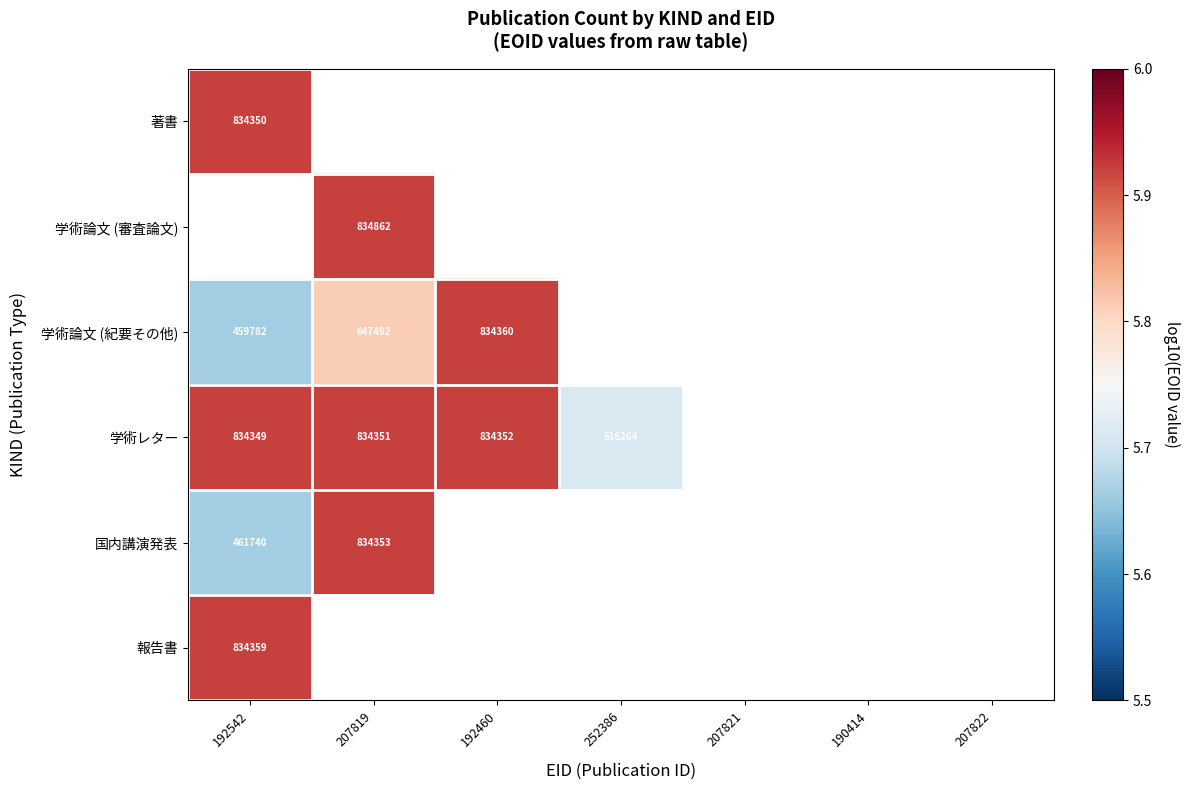

Is the value of 国内講演発表 at 207821 greater than the value of 著書 at 192542?

No